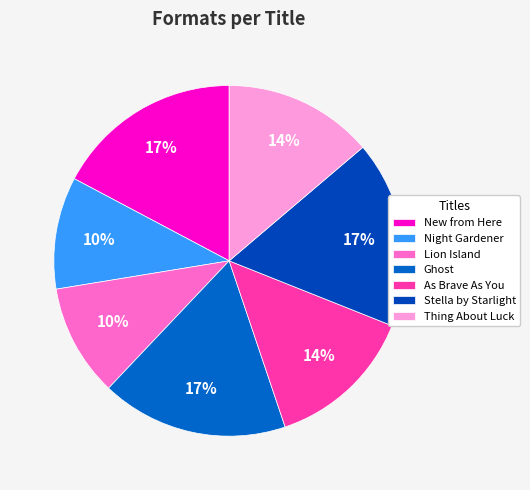

What is the ratio of the value at Stella by Starlight to the value at New from Here?

1.0